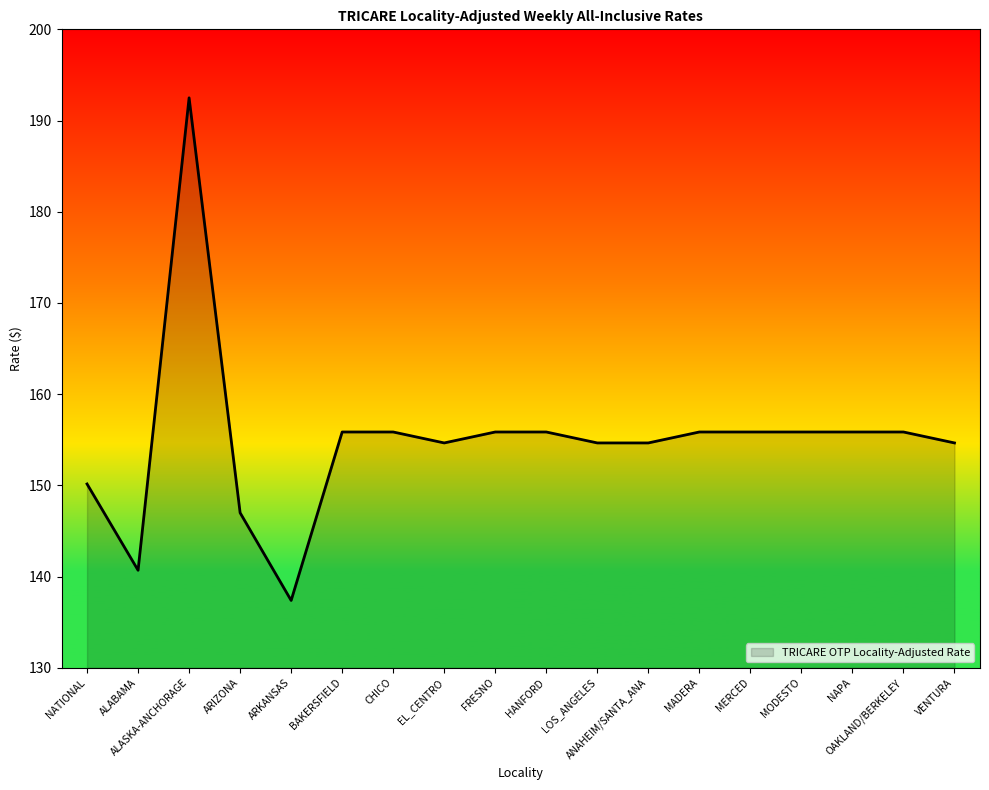

True or false: the data shows 155.8 at BAKERSFIELD.

True